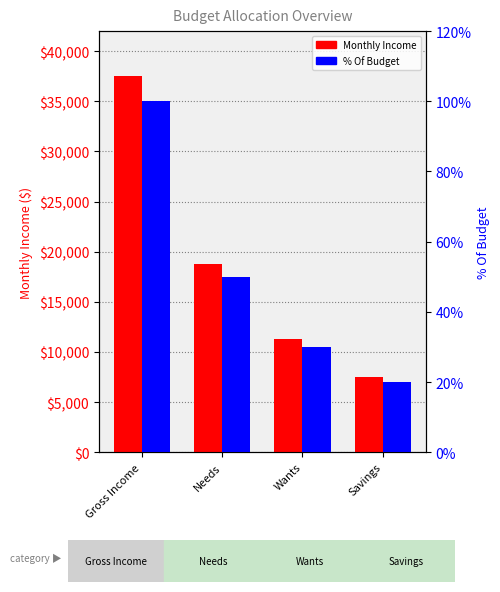

Reading right to left, transcribe all the data shown in this chart.

Monthly Income: 7500	11250	18750	37500
% Of Budget: 20	30	50	100